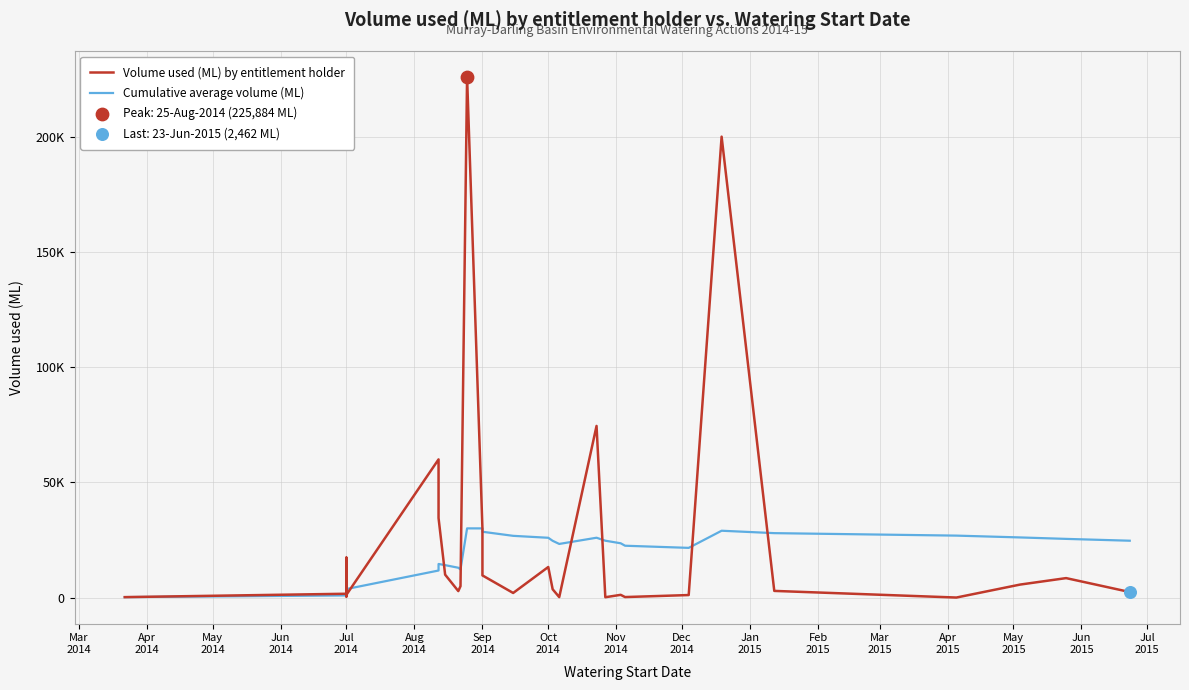

What are all the series names shown in the legend?

Volume used (ML) by entitlement holder, Cumulative average volume (ML)